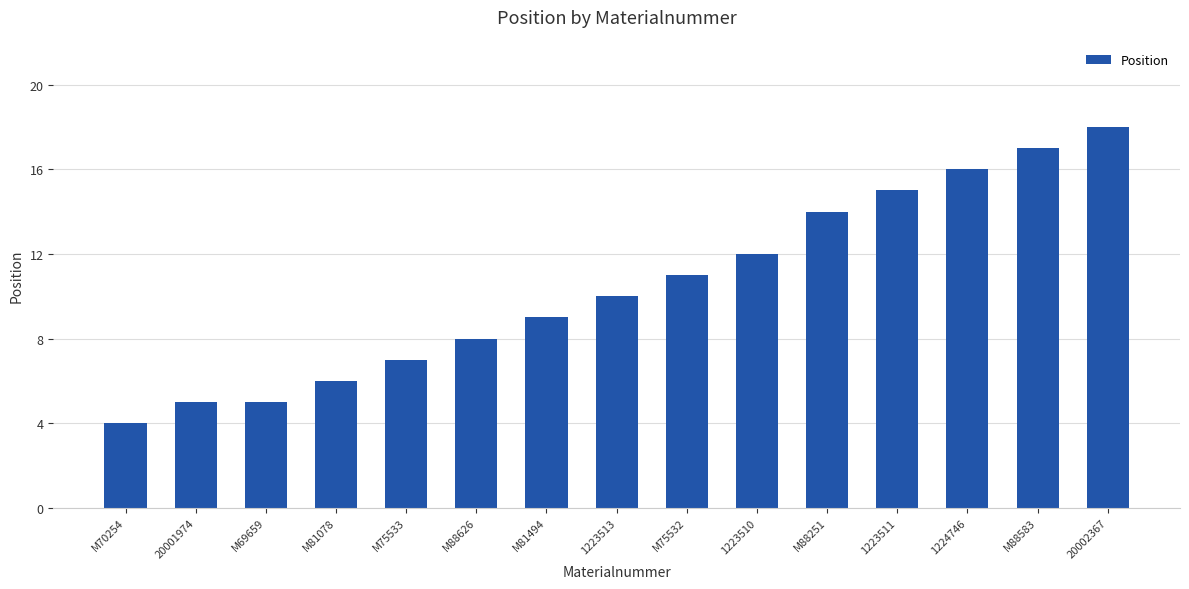

Reading left to right, transcribe all the data shown in this chart.

4	5	5	6	7	8	9	10	11	12	14	15	16	17	18